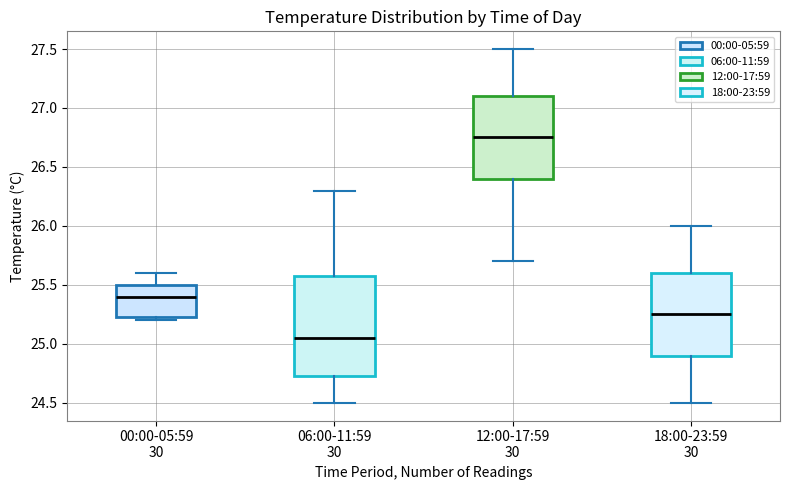

Which box's median line is the highest?

12:00-17:59 30